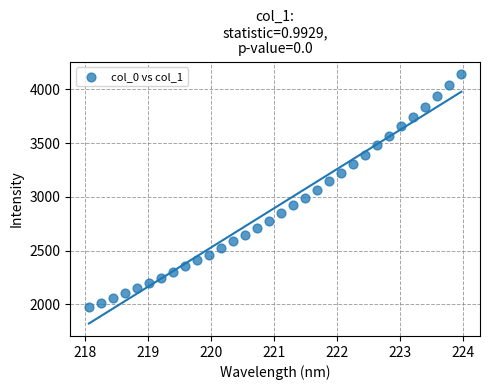

What is the range of X values (max minus min)?

5.9